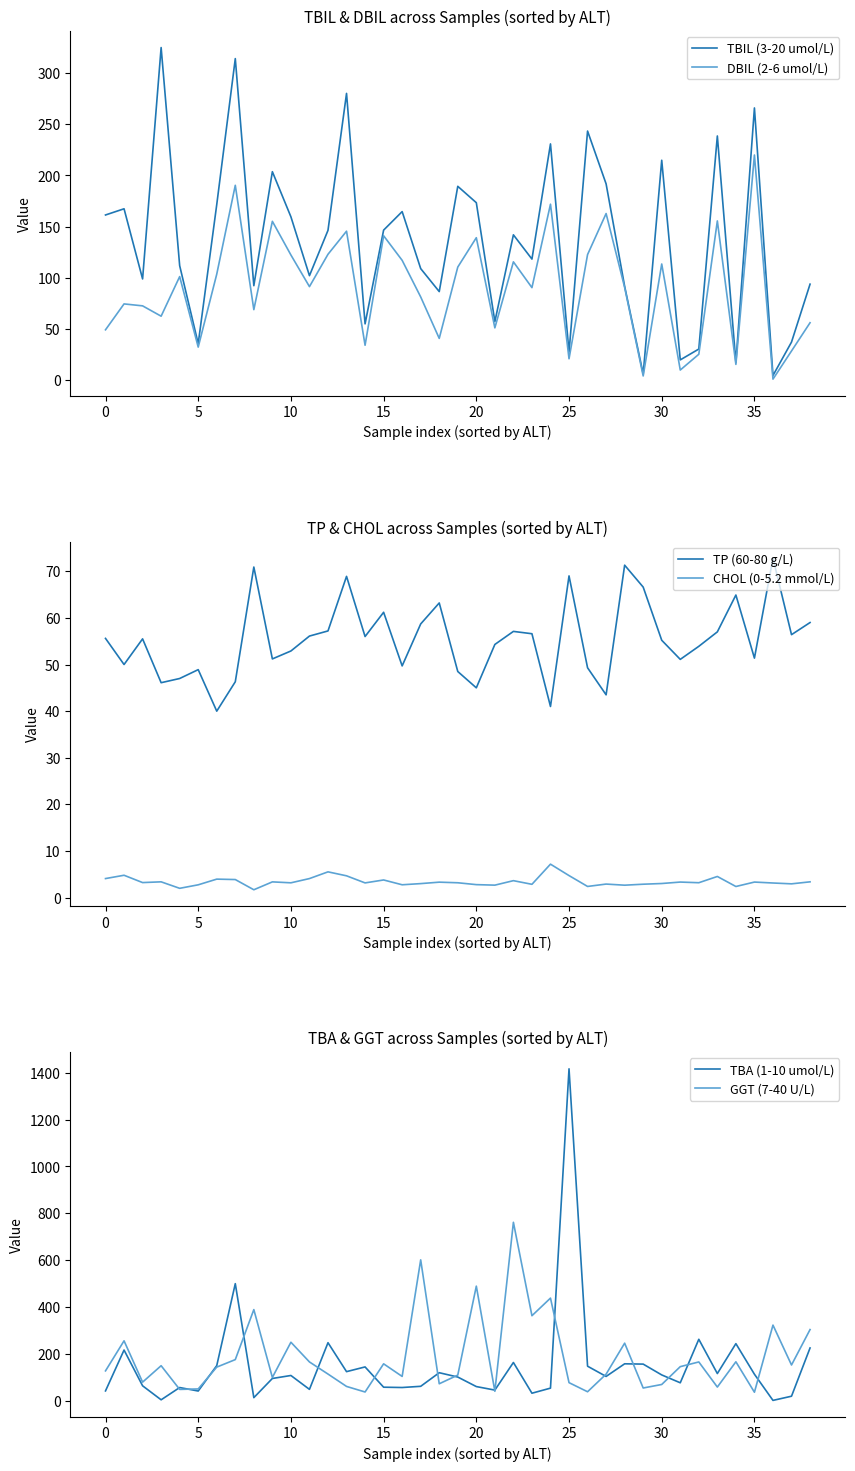

What value does the TP (60-80 g/L) series have at 25?

69.0